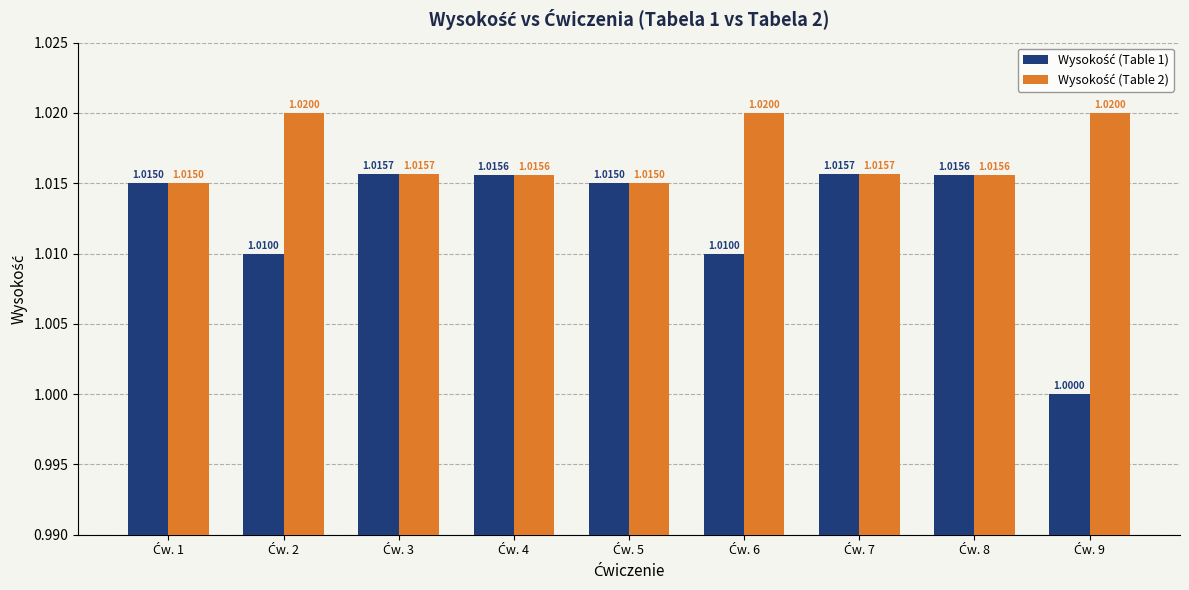

At how many categories does at least one series exceed 1?

9